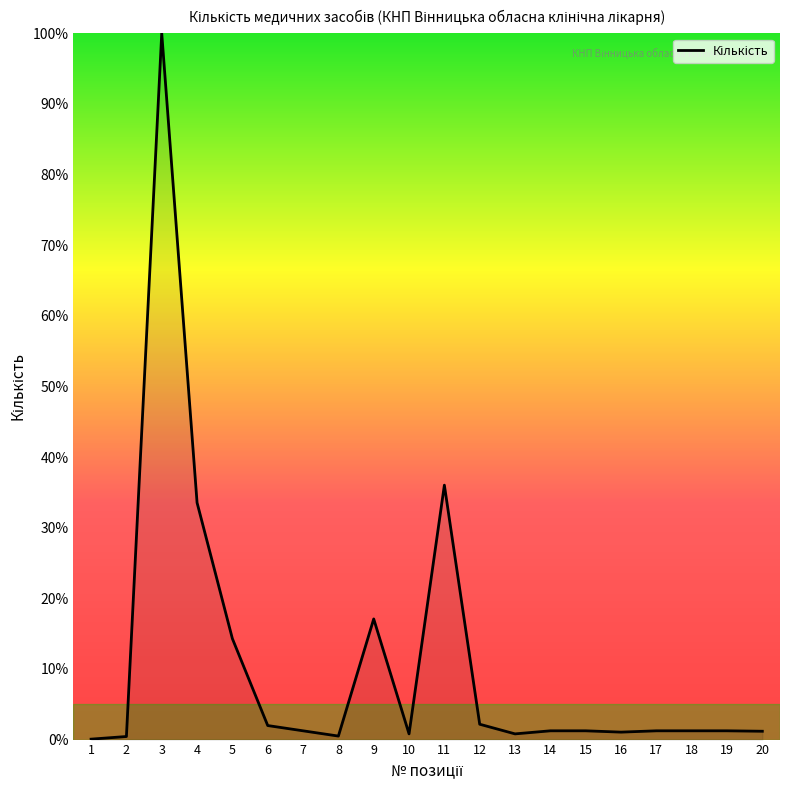

At which label does the data first exceed 1?

3